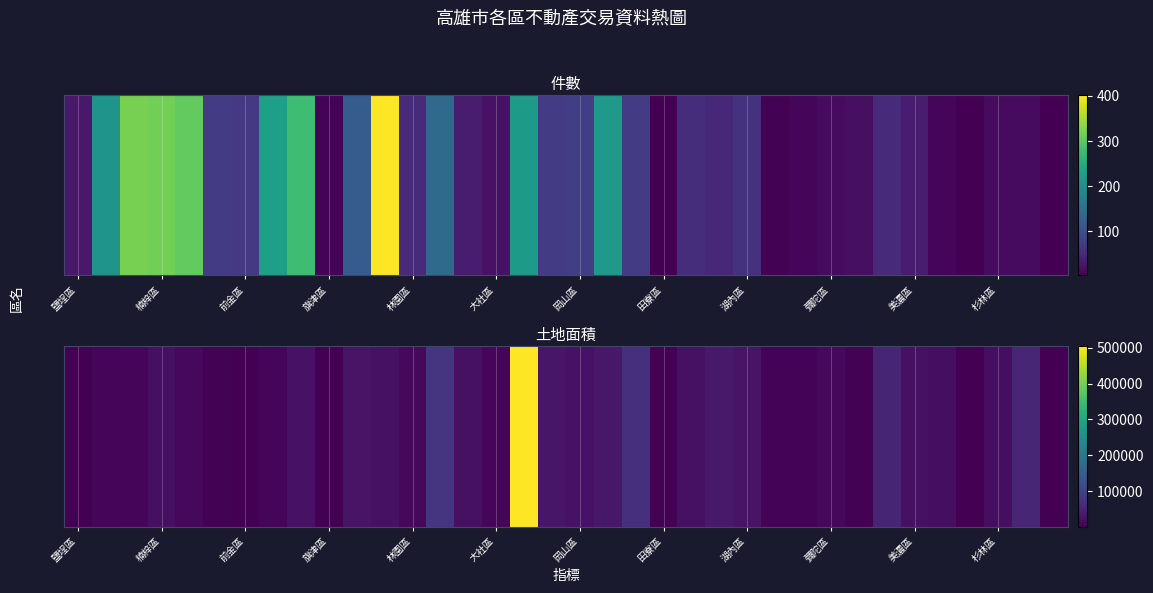

What is the difference between the maximum and minimum values?

504964.7